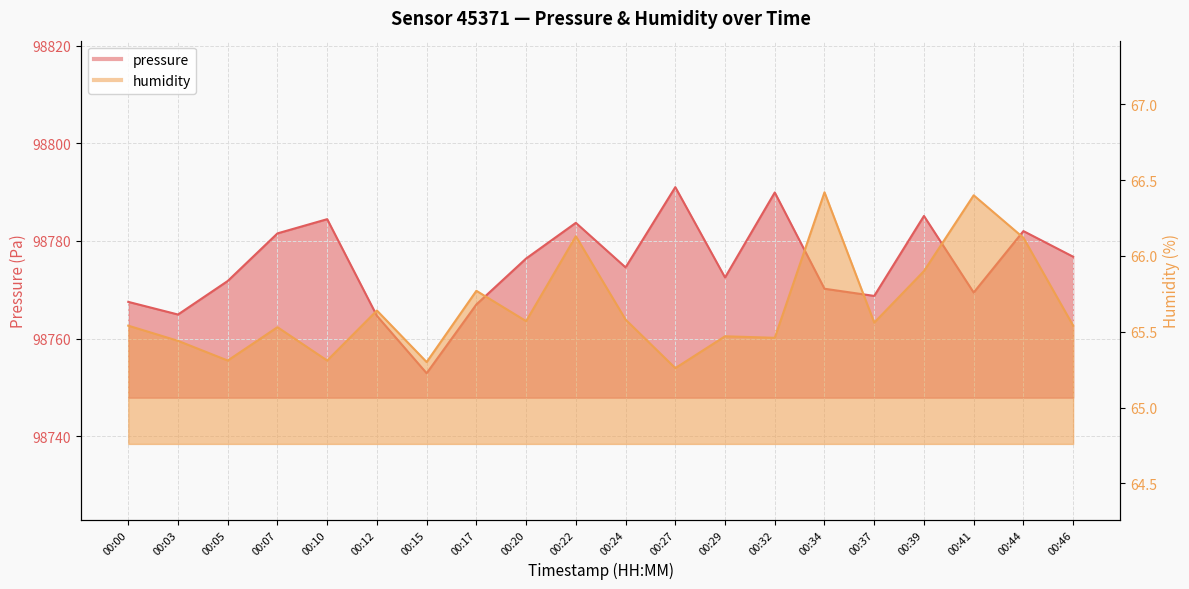

Between 00:22 and 00:32, which series saw the biggest shift?

pressure